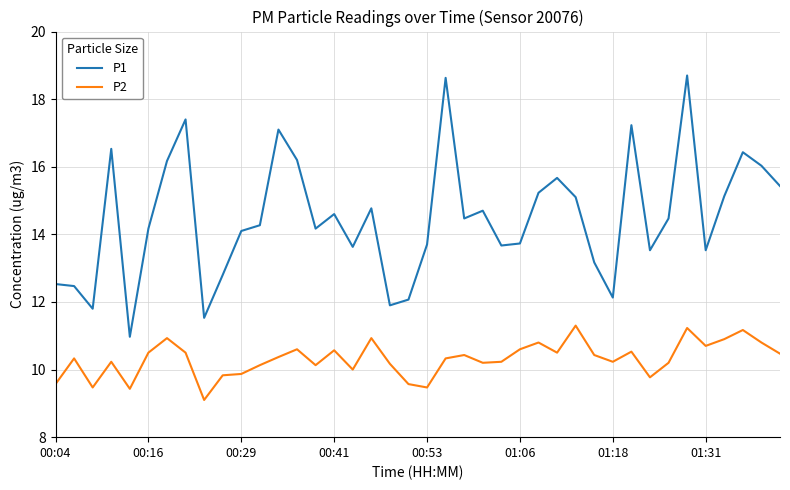

Which series has the largest total across all categories?

P1